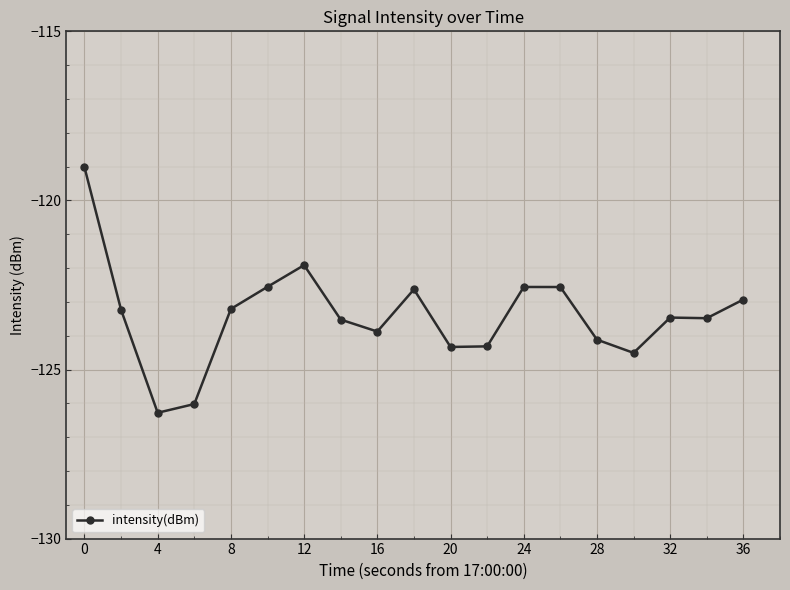

How many lines are shown in the chart?

1